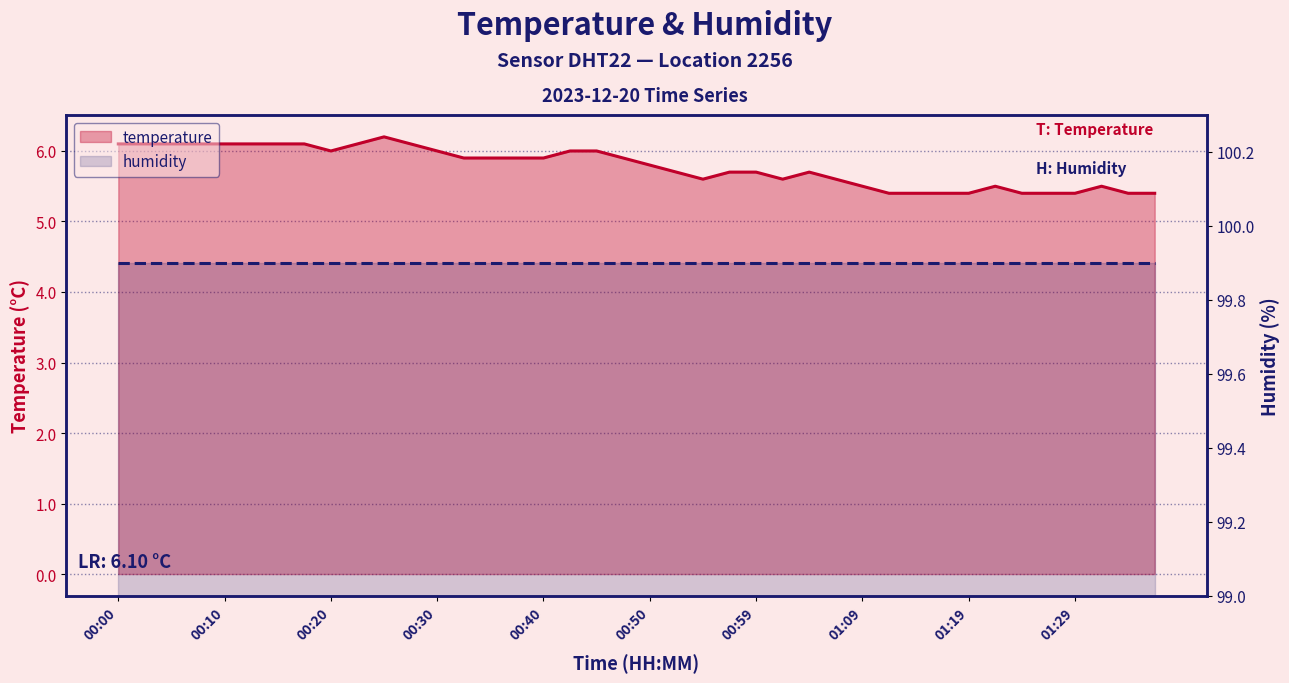

Does the chart have visible grid lines?

Yes